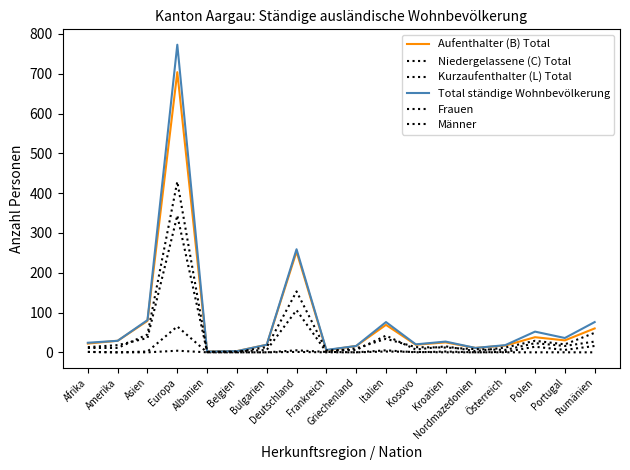

What is the difference between the maximum and minimum values in the Aufenthalter (B) Total series?

702